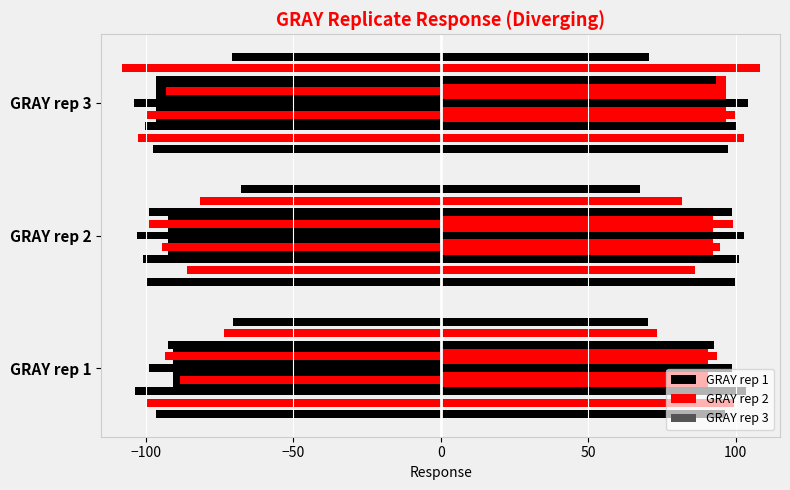

Is the value of GRAY rep 2 at GRAY rep 2 greater than the value of GRAY rep 1 at GRAY rep 2?

Yes